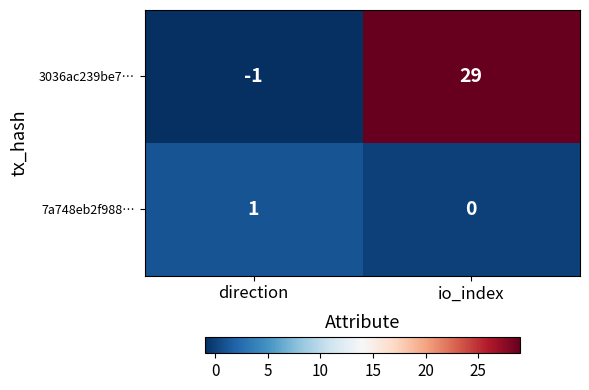

Rank the series by their maximum value, from lowest to highest.

7a748eb2f988…, 3036ac239be7…